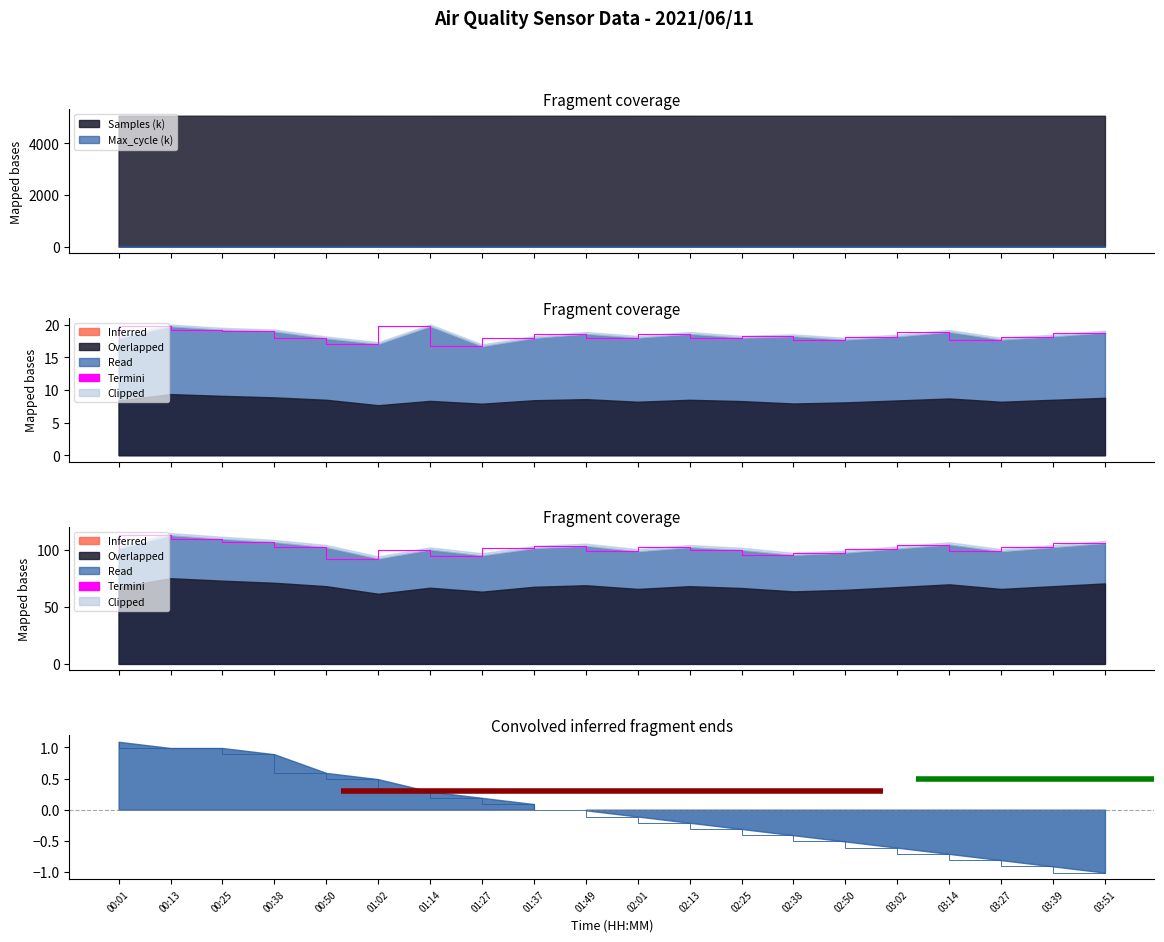

At which label is SDS_P2 closest to 102?

00:50